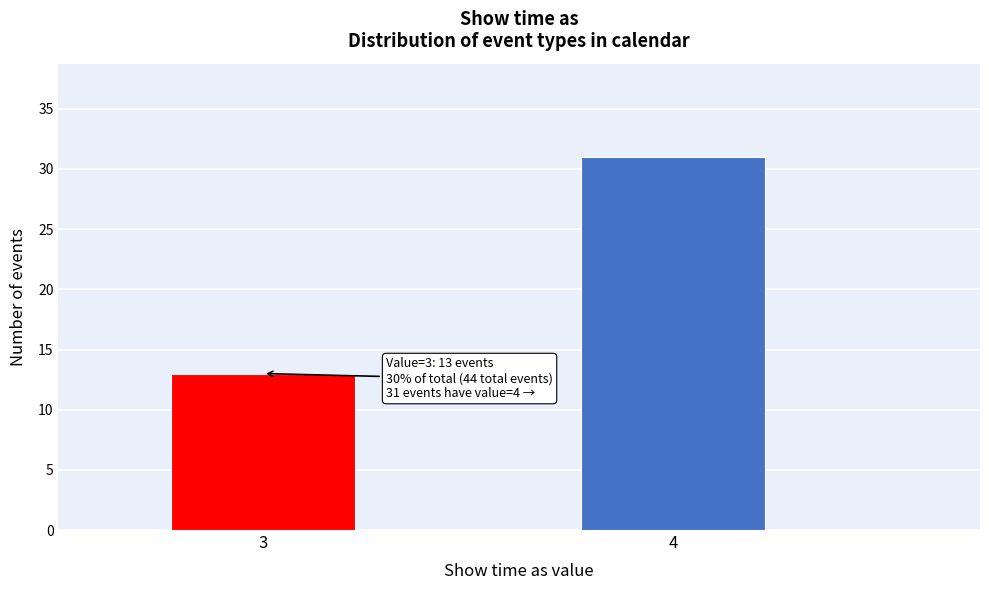

Reading left to right, transcribe all the data shown in this chart.

13	31